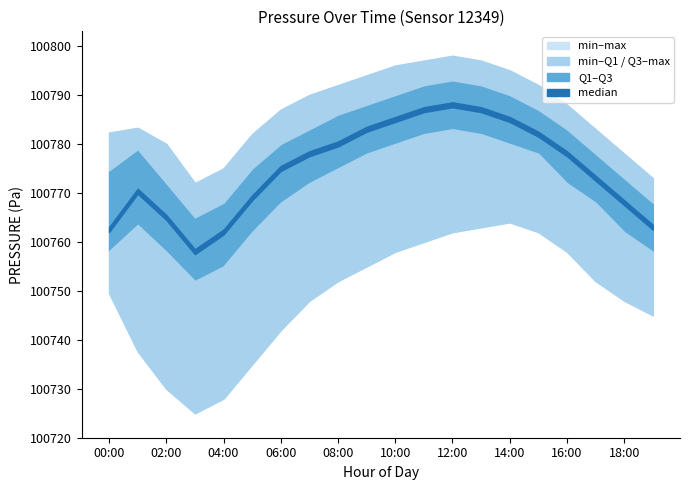

Where does the pressure_max series first go above 100788?

07:00